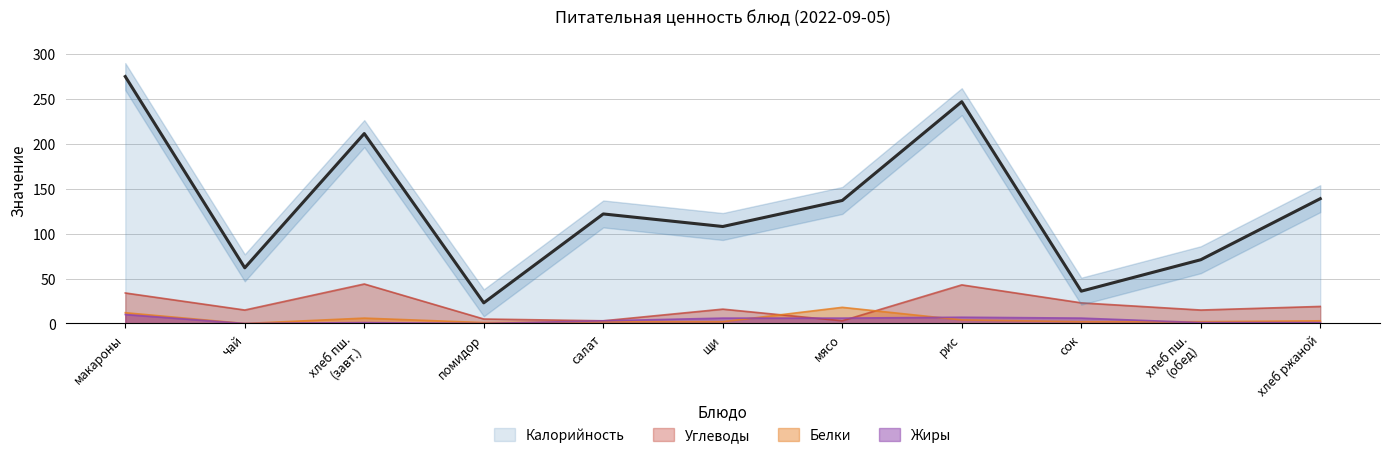

Is the value of Жиры at помидор greater than the value of Углеводы at щи?

No